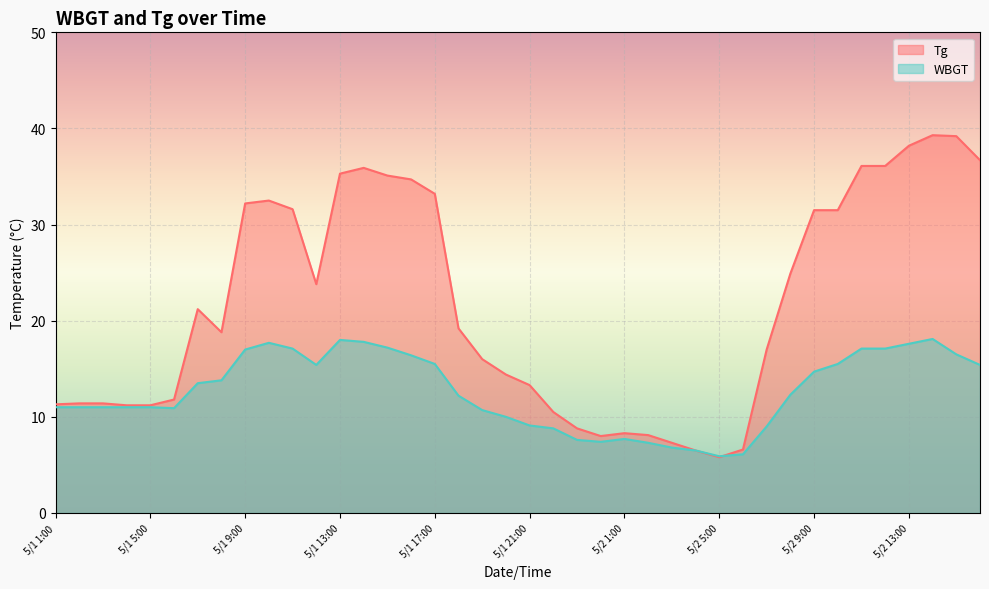

After their last crossing, which series has the higher values: Tg or WBGT?

Tg